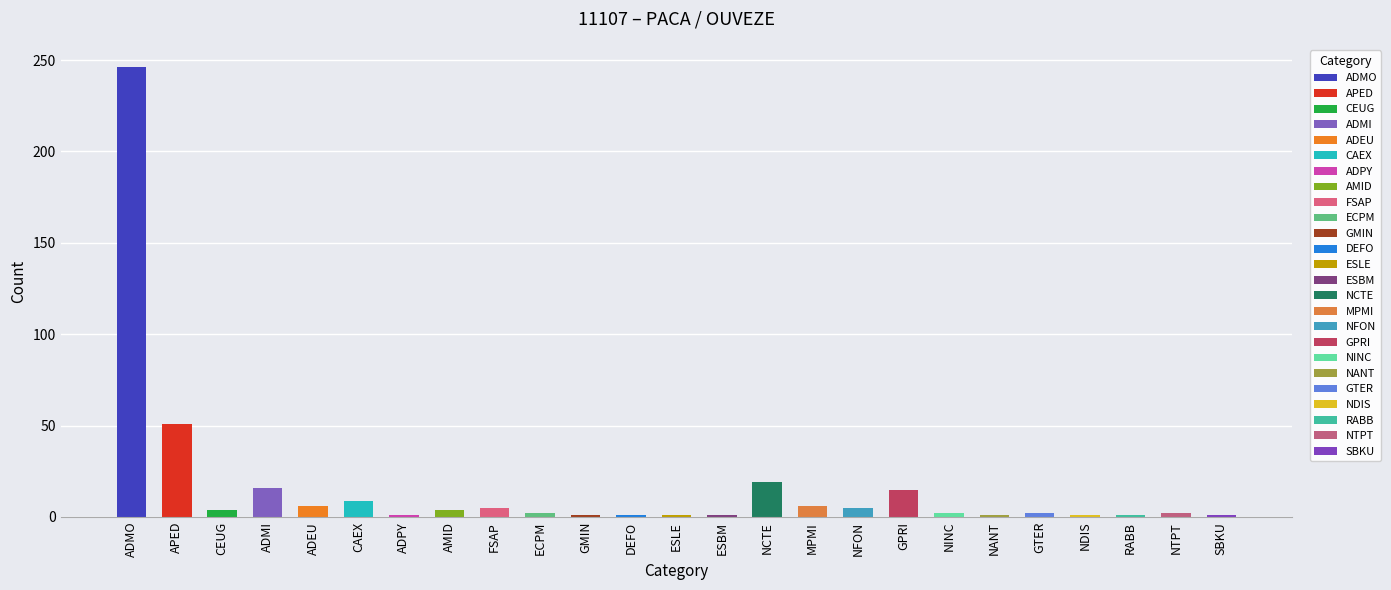

Reading left to right, extract all data points from this chart.

246	51	4	16	6	9	1	4	5	2	1	1	1	1	19	6	5	15	2	1	2	1	1	2	1